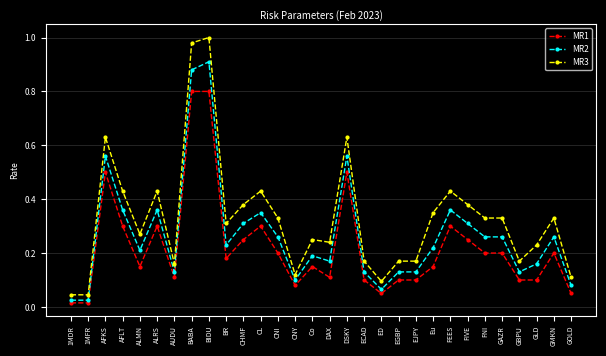

True or false: MR1 and MR3 intersect in this chart.

False